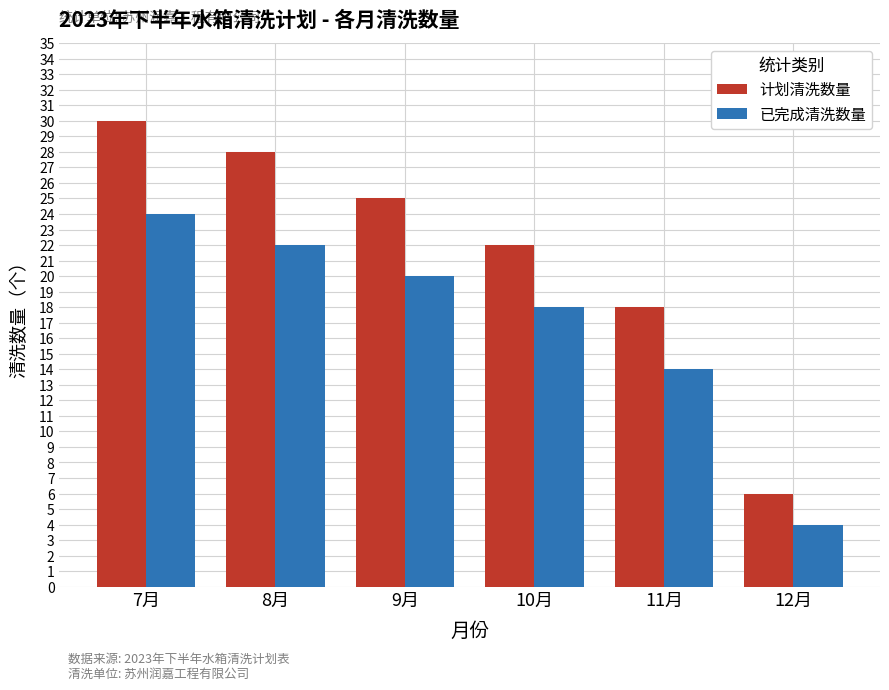

Which series changed the most between 11月 and 12月?

计划清洗数量